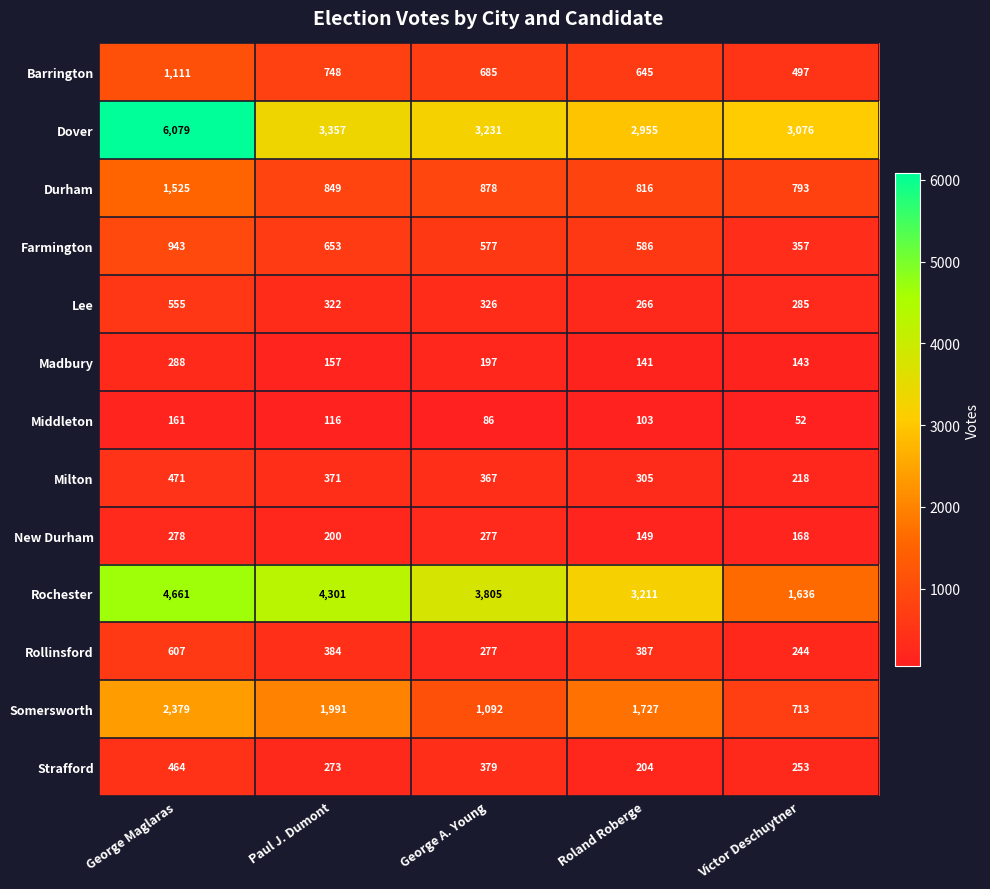

The Lee series shows 806 at George Maglaras. True or false?

False